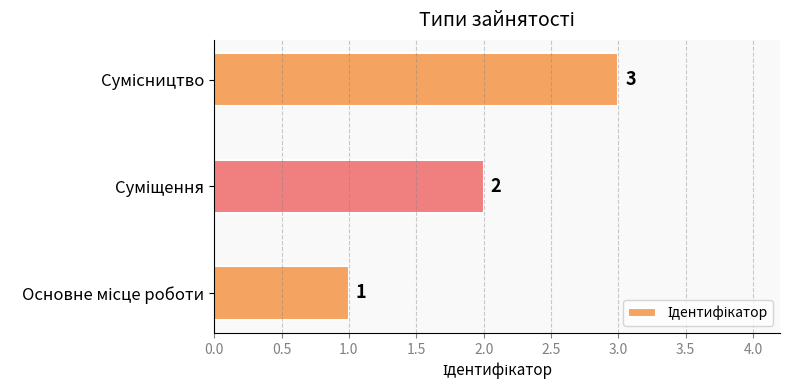

What is the sum of all values?

6